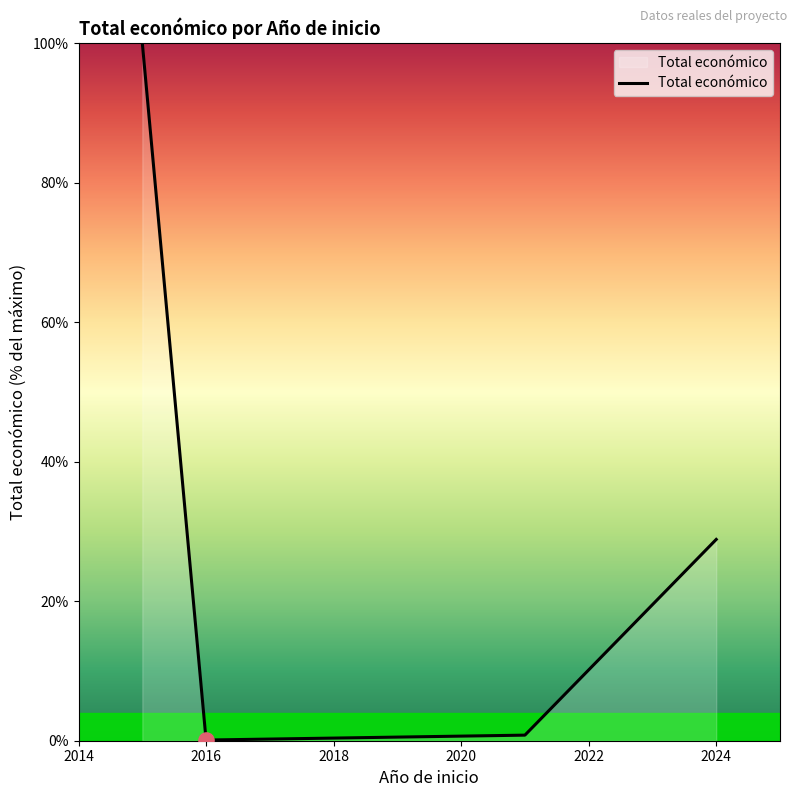

What is the maximum value shown in the chart?

100.0